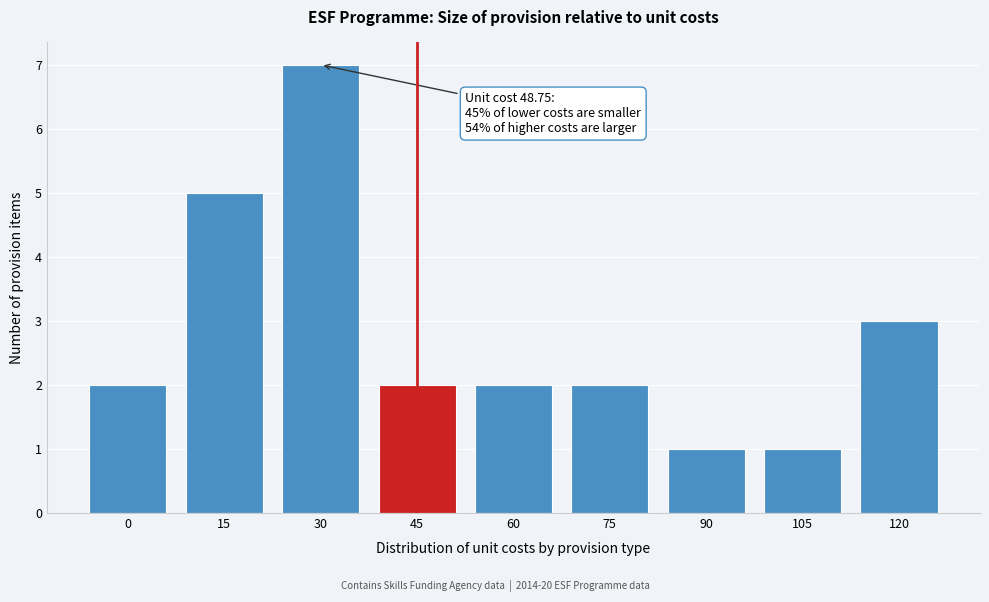

Reading left to right, transcribe all the data shown in this chart.

0=2	15=5	30=7	45=2	60=2	75=2	90=1	105=1	120=3